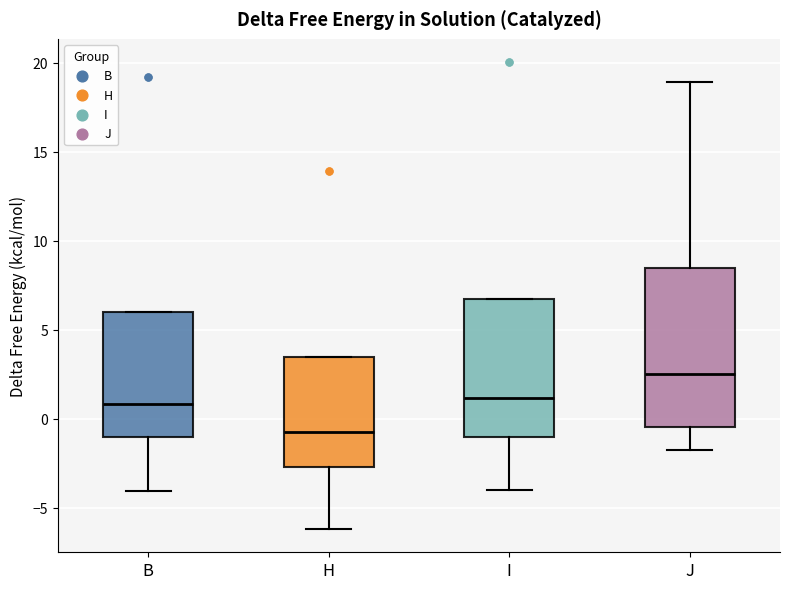

Where is the upper edge of the box for H on the y-axis? The values are not printed on the chart, so give them approximately, as read against the axis.

3.5